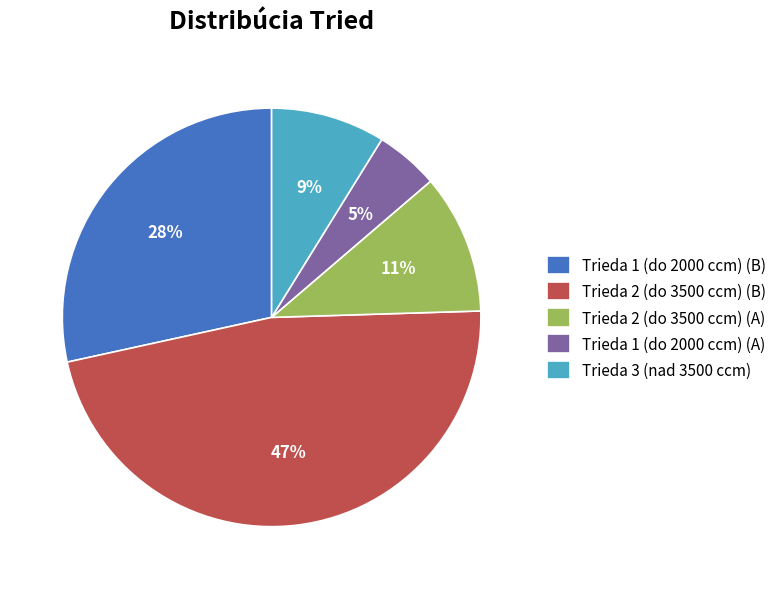

What percentage is the Trieda 2 (do 3500 ccm) (B) slice, to the nearest percent?

47%